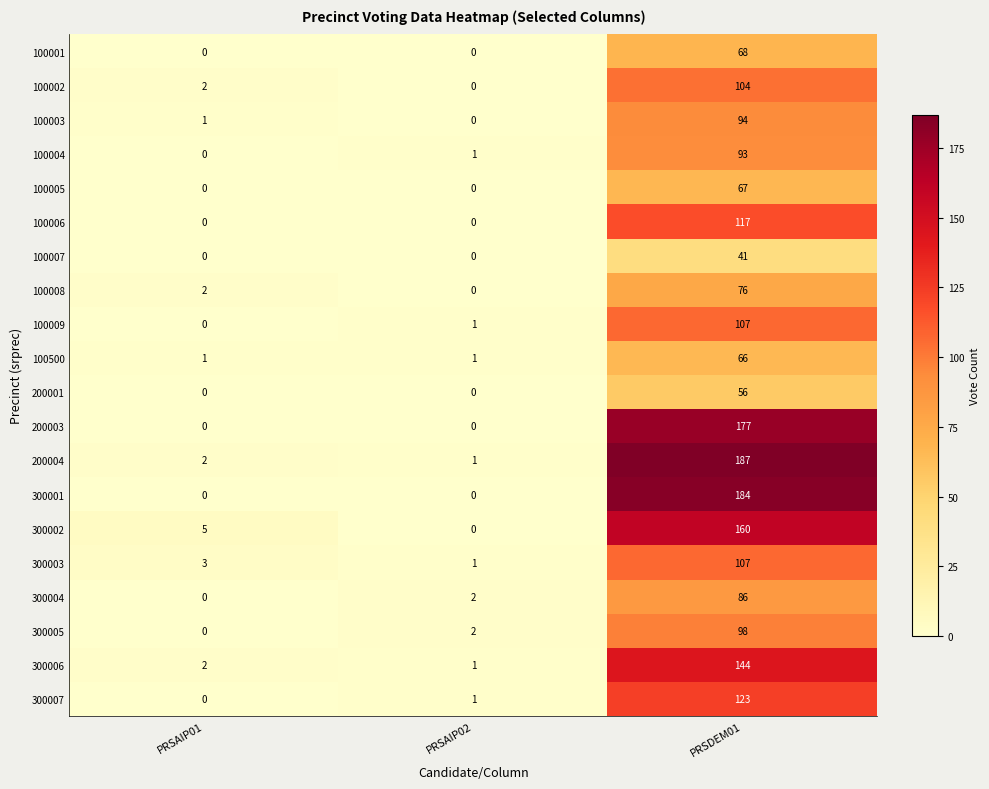

What is the difference between the 100008 values at PRSAIP02 and PRSDEM01?

76